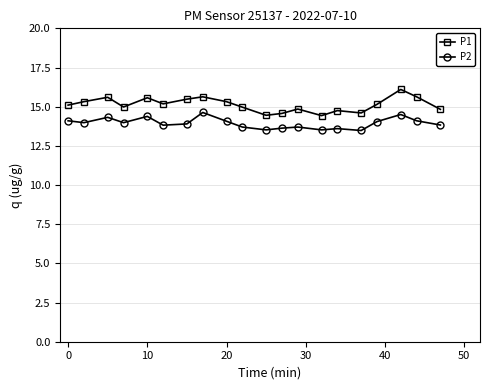

Which series has the largest total across all categories?

P1